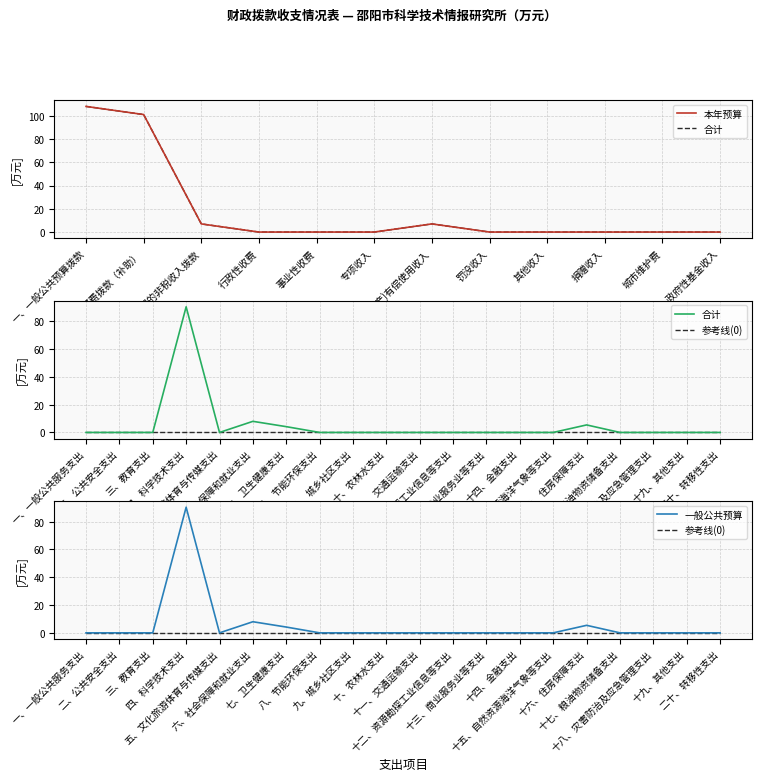

Which series changed the most between 十二、资源勘探工业信息等支出 and 十九、其他支出?

合计